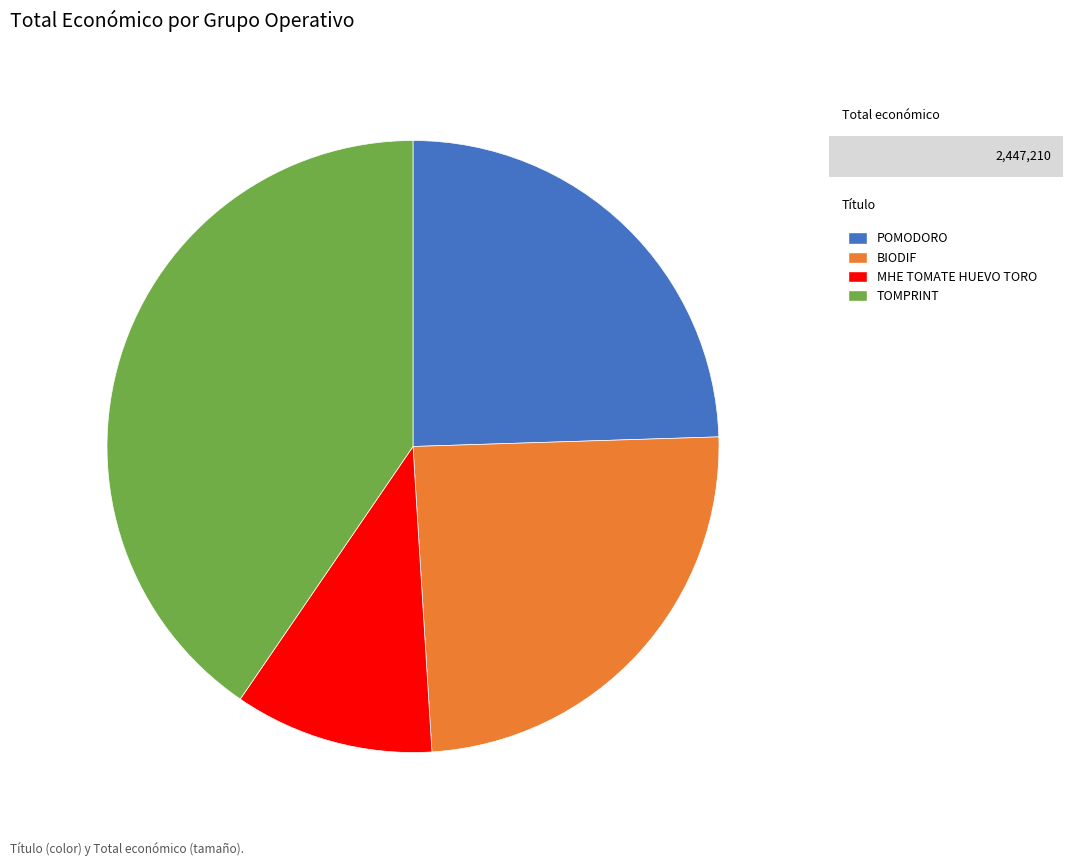

True or false: BIODIF accounts for 19% of the total.

False